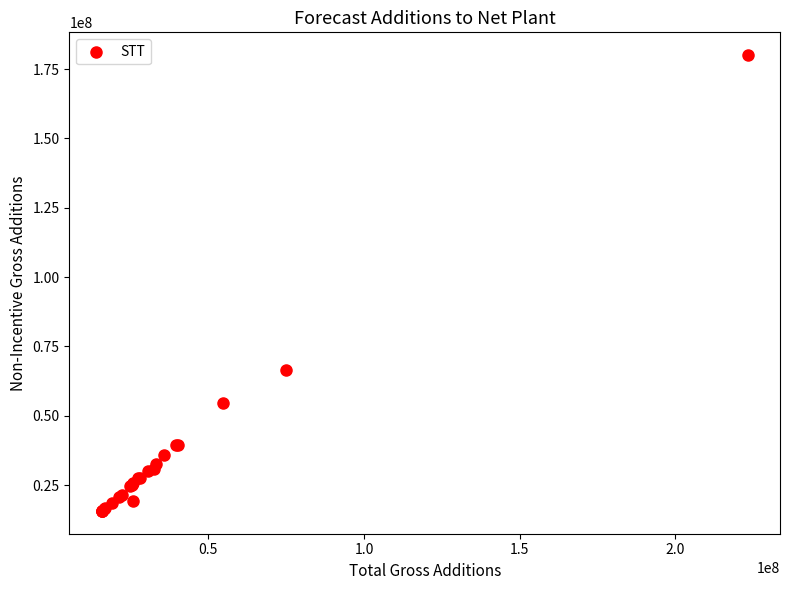

What Y value in the scatter plot is closest to 97863242?

66660503.0